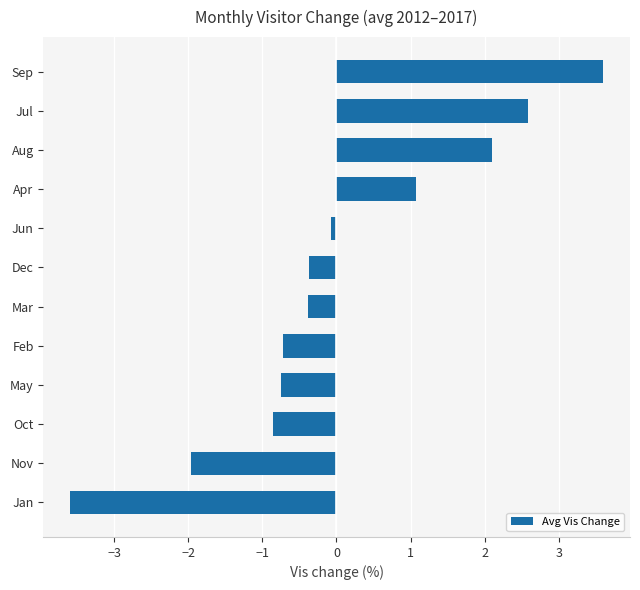

What is the average value?

0.1